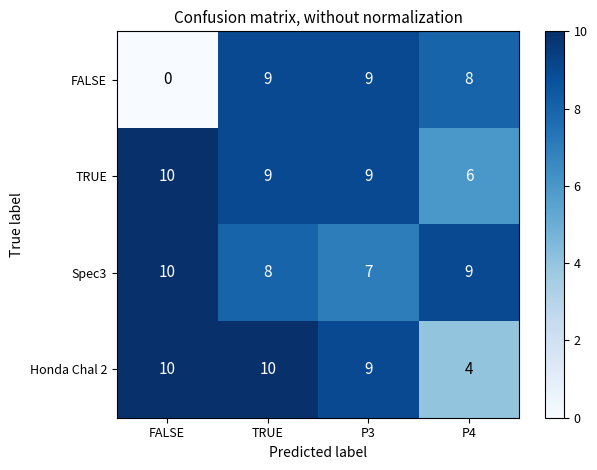

What is the difference between the Honda Chal 2 values at FALSE and P4?

6